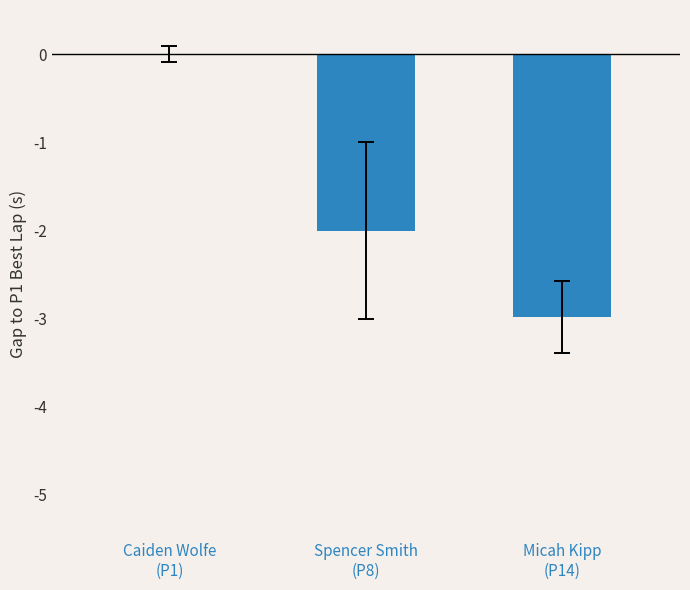

How many distinct data groups are displayed?

1